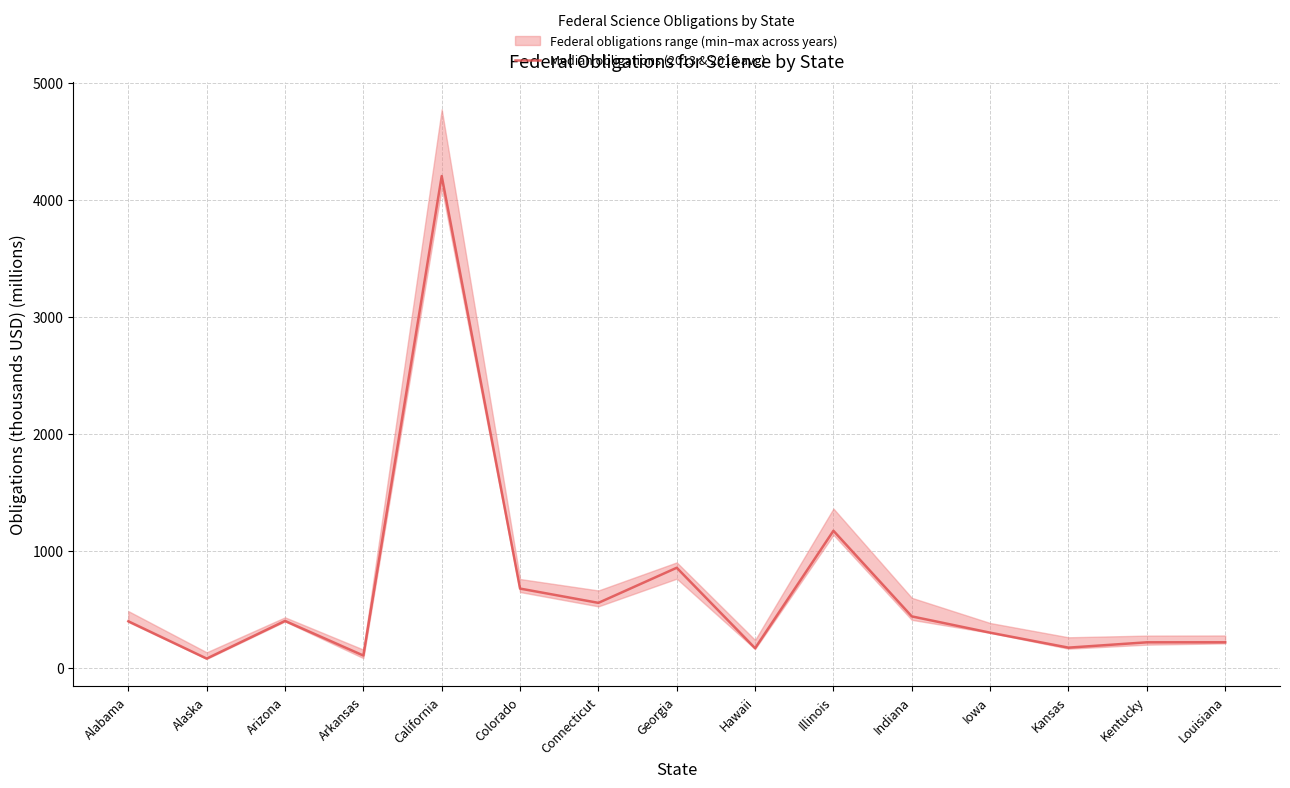

What is the sum of the values at Kentucky and Arizona?

614.4